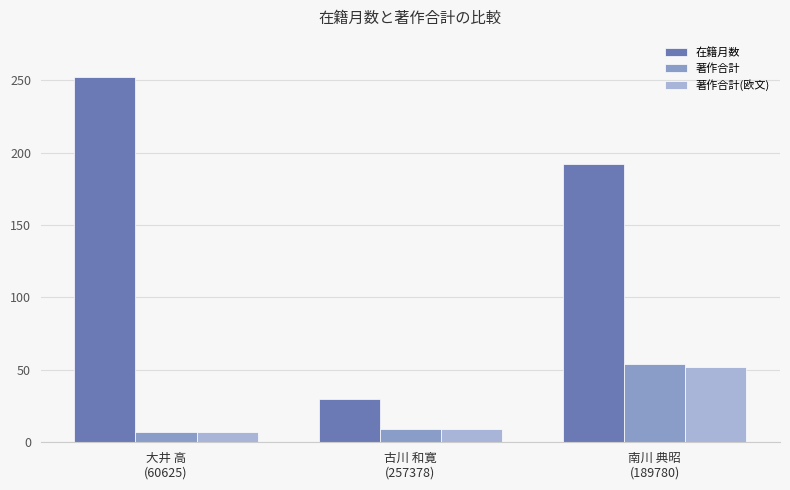

Which series has the largest range (max minus min)?

在籍月数